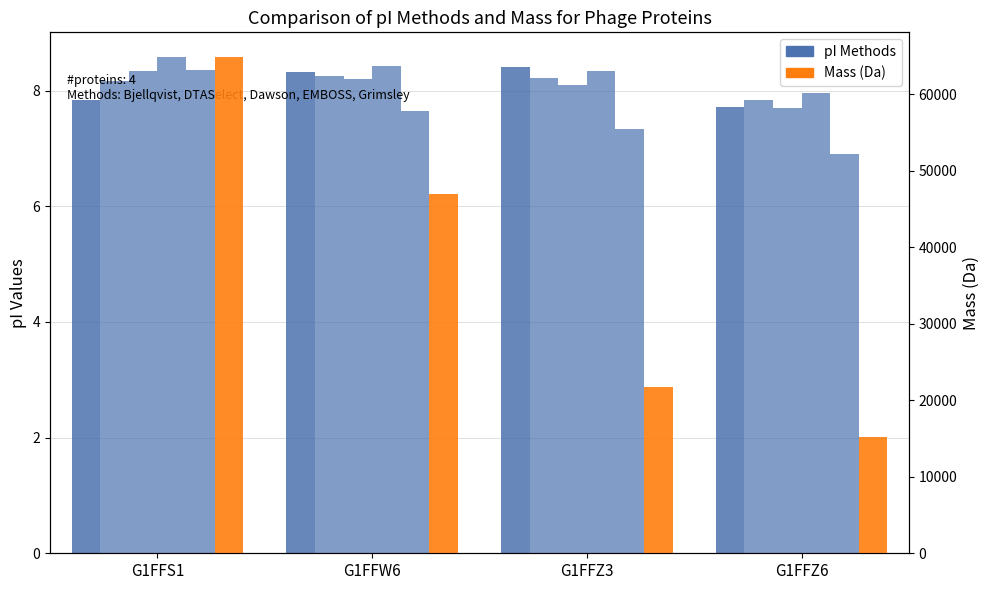

Reading left to right, extract all data points from this chart.

Bjellqvist: G1FFS1=7.8	G1FFW6=8.3	G1FFZ3=8.4	G1FFZ6=7.7
DTASelect: G1FFS1=8.2	G1FFW6=8.3	G1FFZ3=8.2	G1FFZ6=7.8
Dawson: G1FFS1=8.3	G1FFW6=8.2	G1FFZ3=8.1	G1FFZ6=7.7
EMBOSS: G1FFS1=8.6	G1FFW6=8.4	G1FFZ3=8.3	G1FFZ6=8.0
Grimsley: G1FFS1=8.4	G1FFW6=7.6	G1FFZ3=7.3	G1FFZ6=6.9
mass: G1FFS1=64839.9	G1FFW6=46895.7	G1FFZ3=21780.6	G1FFZ6=15205.2